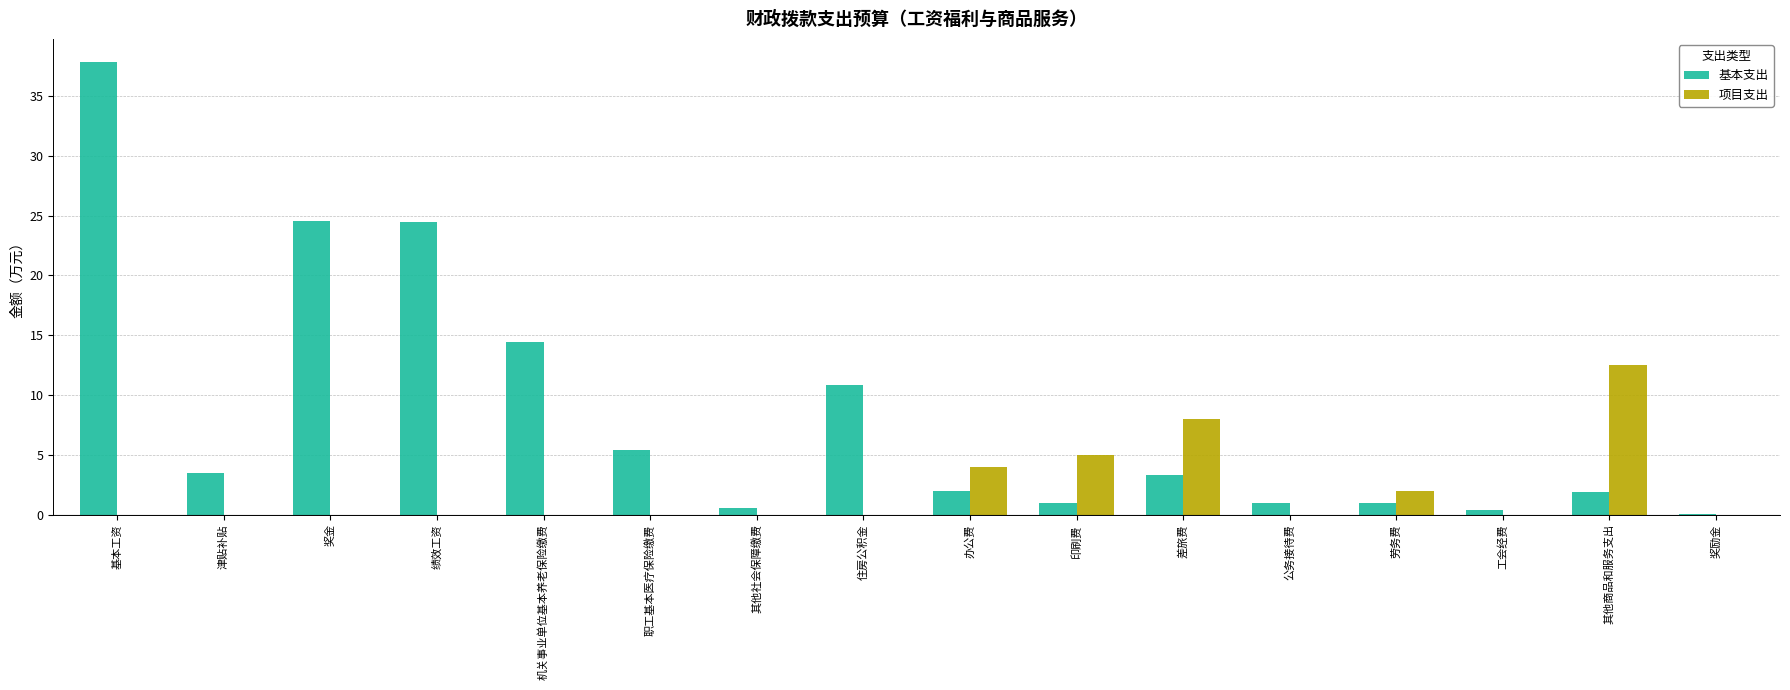

What is the sum of the 项目支出 values at 印刷费 and 津贴补贴?

5.0